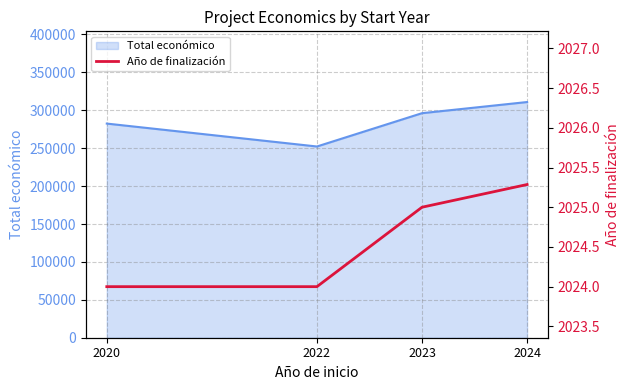

Approximately how many times larger is the value at 2020 compared to 2023?

1.0